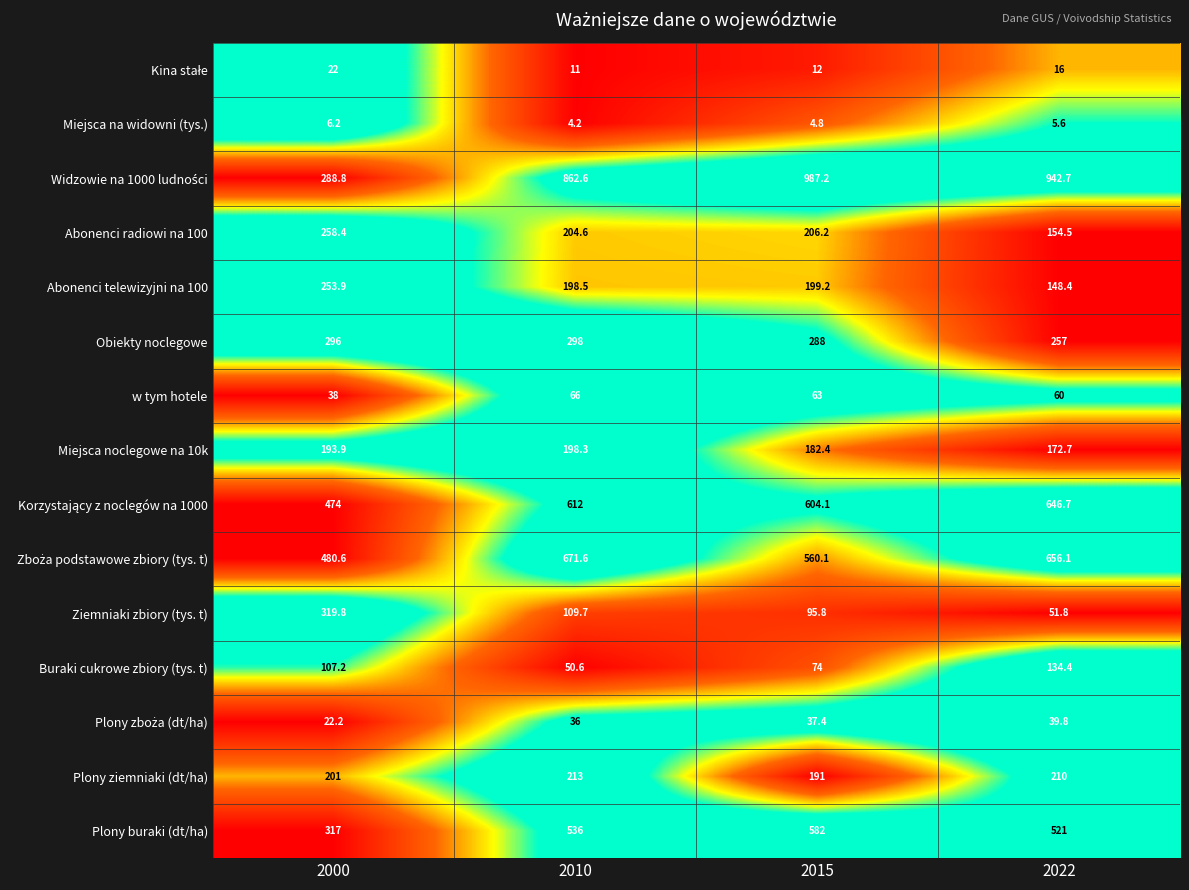

What is the approximate value of Plony buraki (dt/ha) at 2022?

521.0